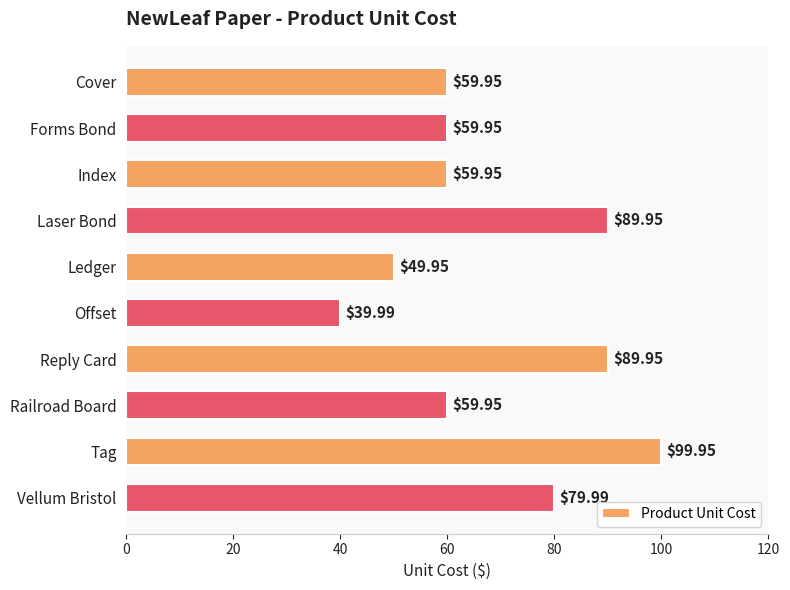

At which category does the chart reach its peak across all series?

Tag